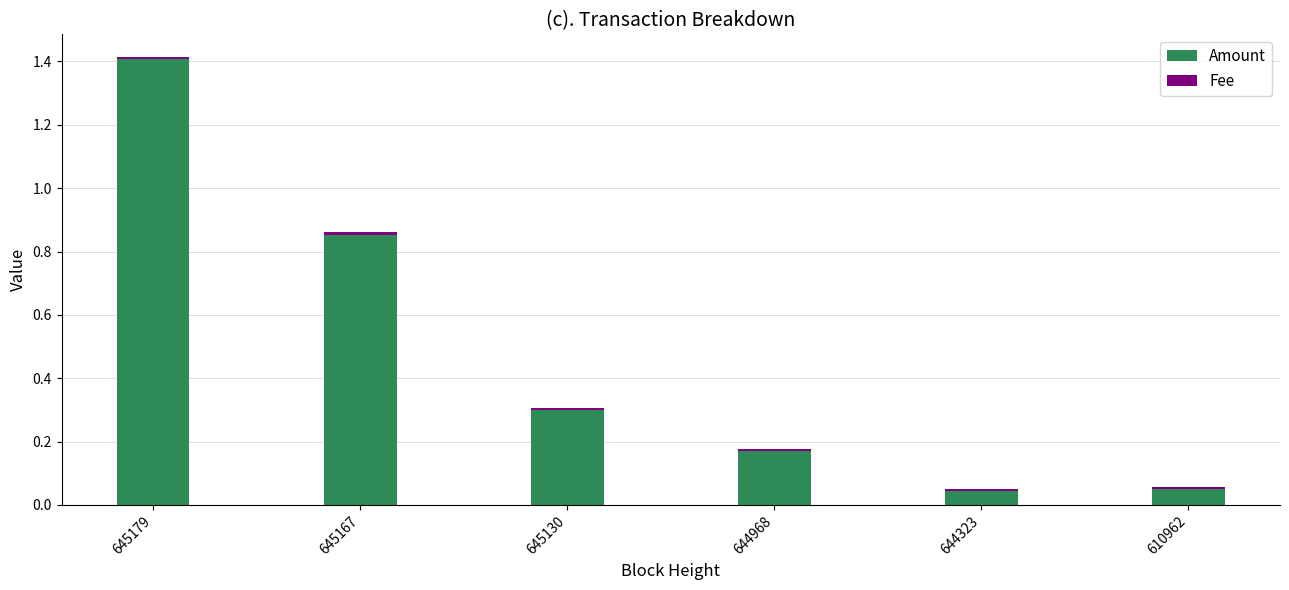

Is it true that Amount equals 0.3 at 644968?

False